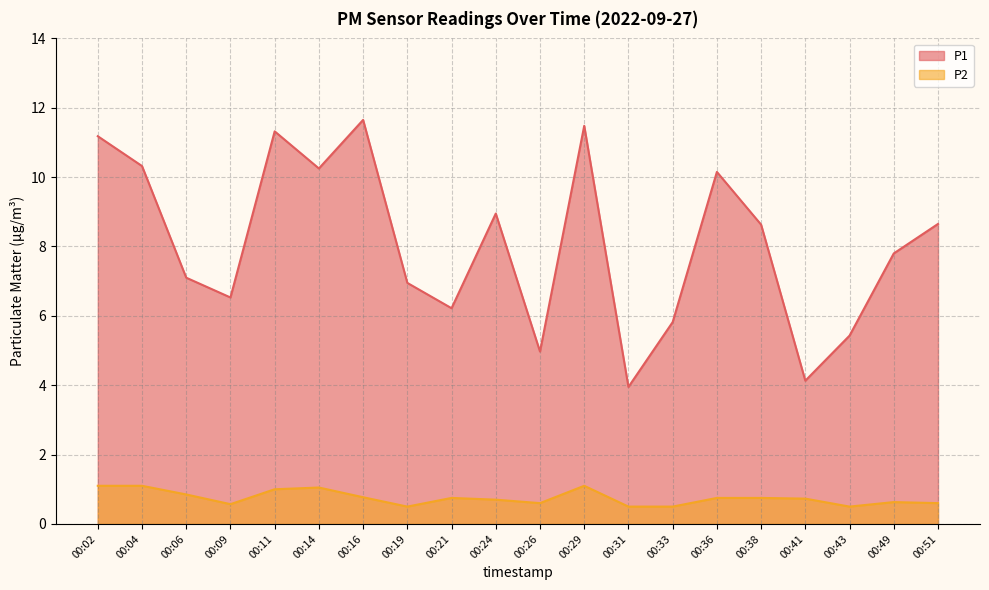

At how many categories does at least one series exceed 2?

20